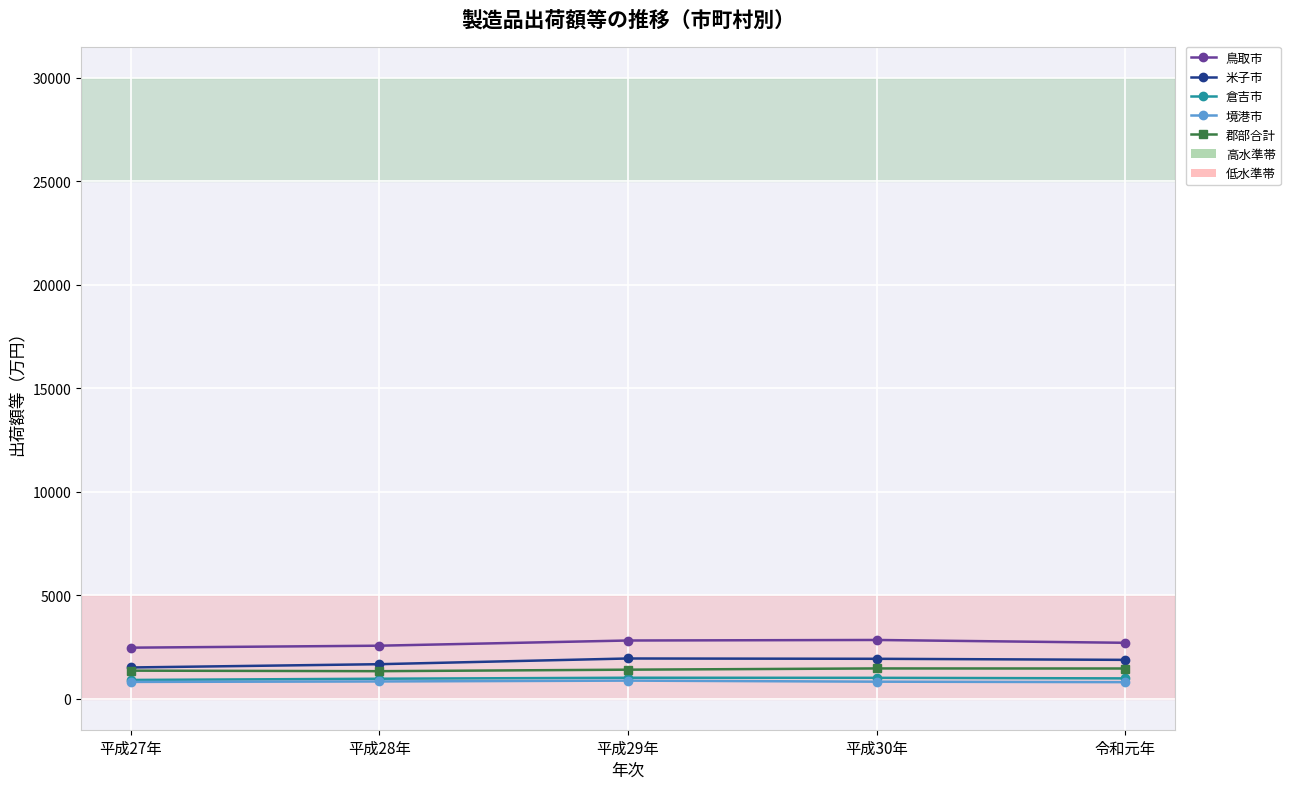

What is the difference between the 鳥取市 values at 平成28年 and 令和元年?

140.7